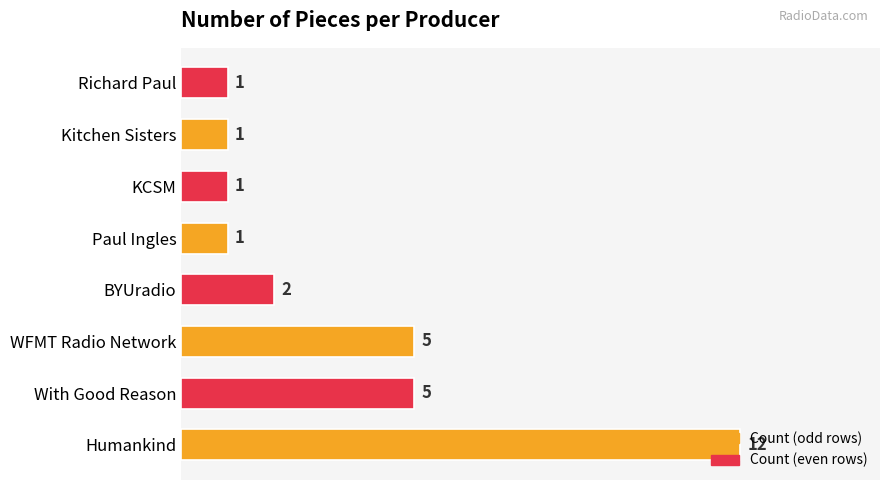

What is the ratio of the value at WFMT Radio Network to the value at BYUradio?

2.5